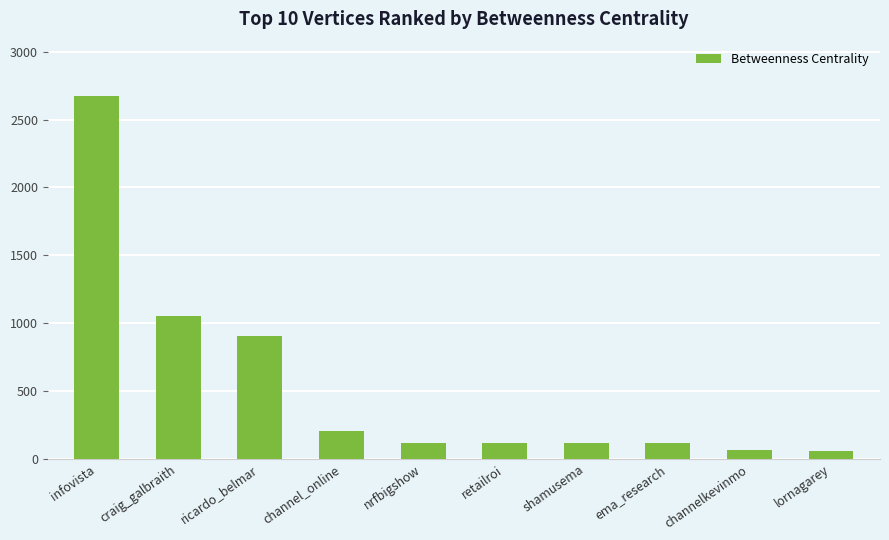

Approximately how many times larger is the value at craig_galbraith compared to lornagarey?

17.6